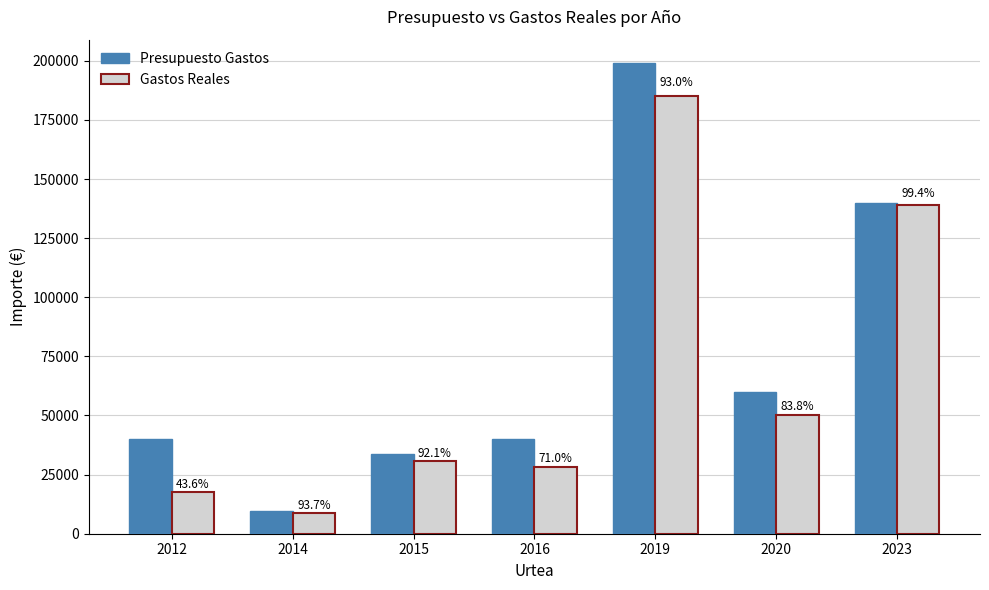

What are all the series names shown in the legend?

Presupuesto Gastos, Gastos Reales